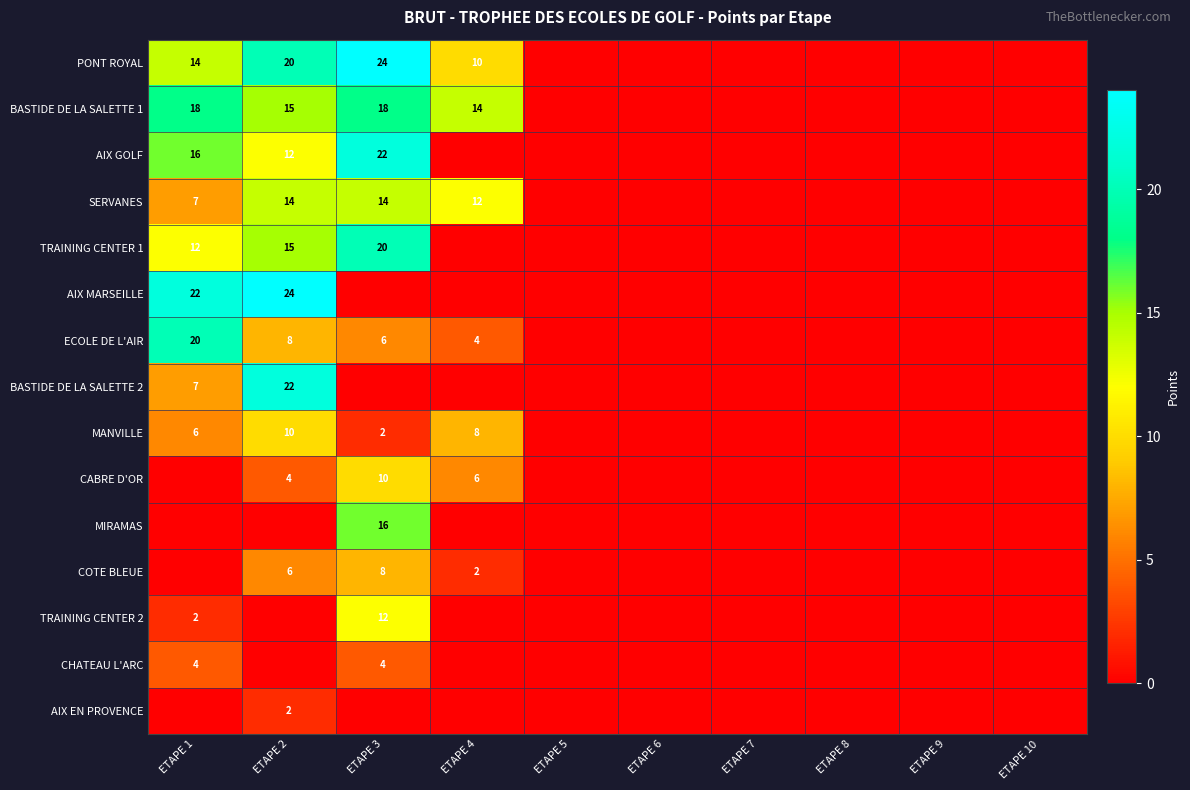

True or false: AIX GOLF has a value of 16 at ETAPE 1.

True